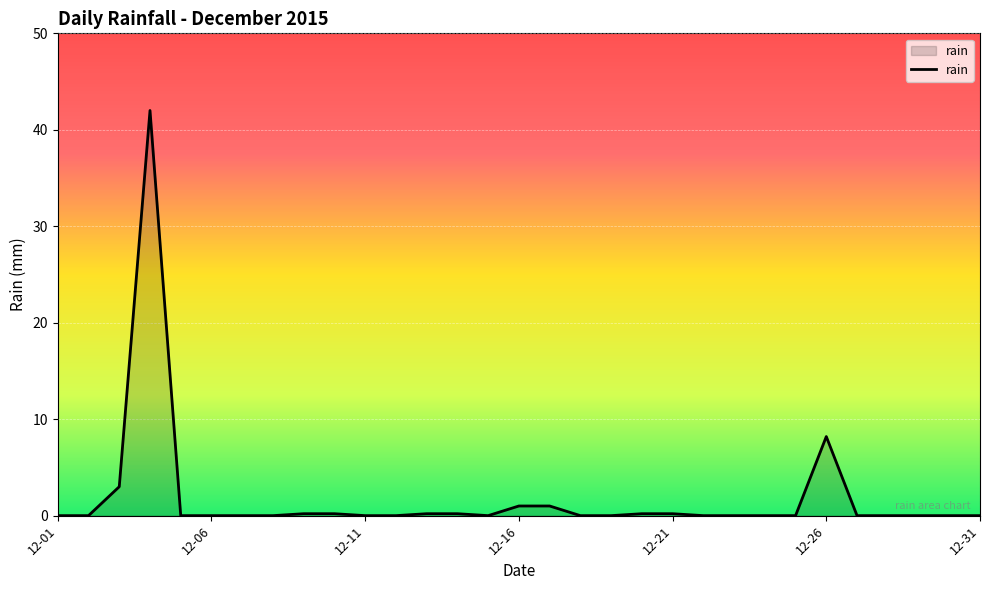

What is the difference between the maximum and minimum values?

42.0